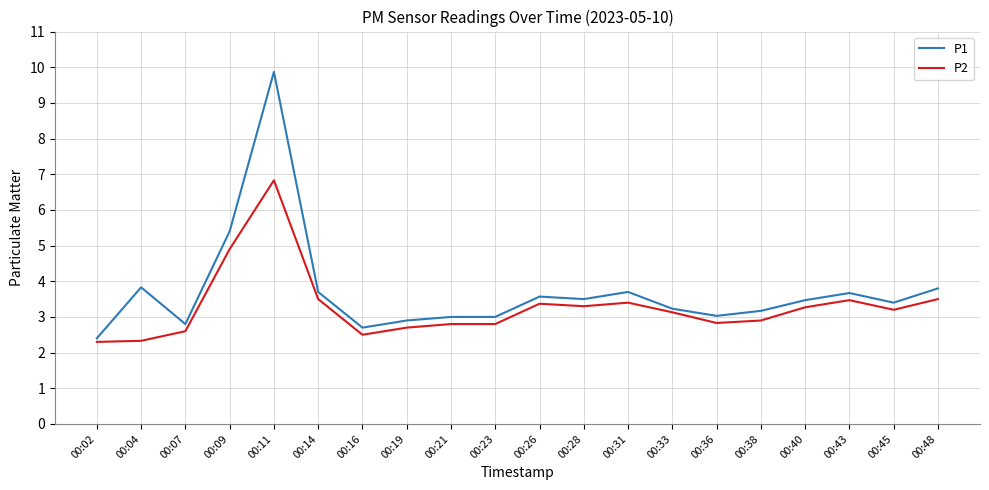

What is the difference between the P1 values at 00:31 and 00:07?

0.9